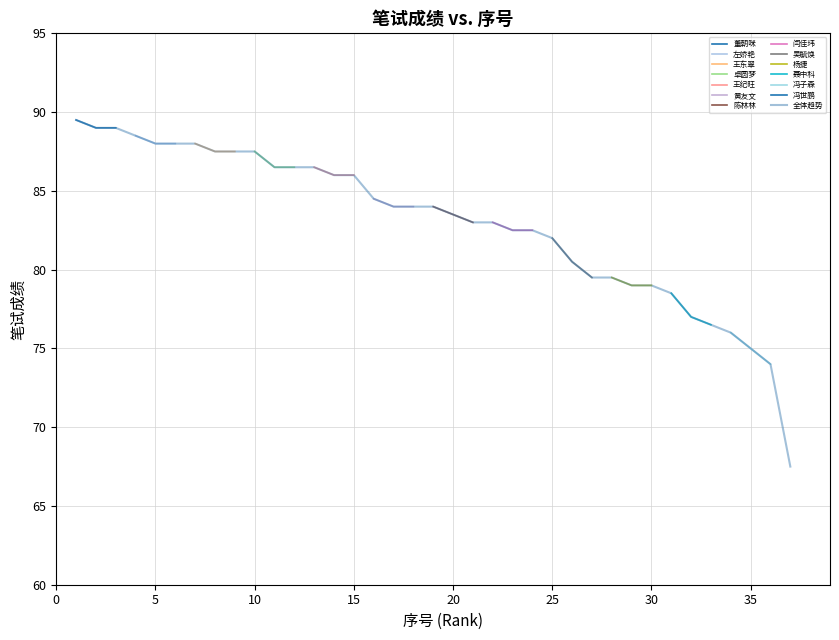

True or false: the data shows 26.4 at 左娇艳.

False